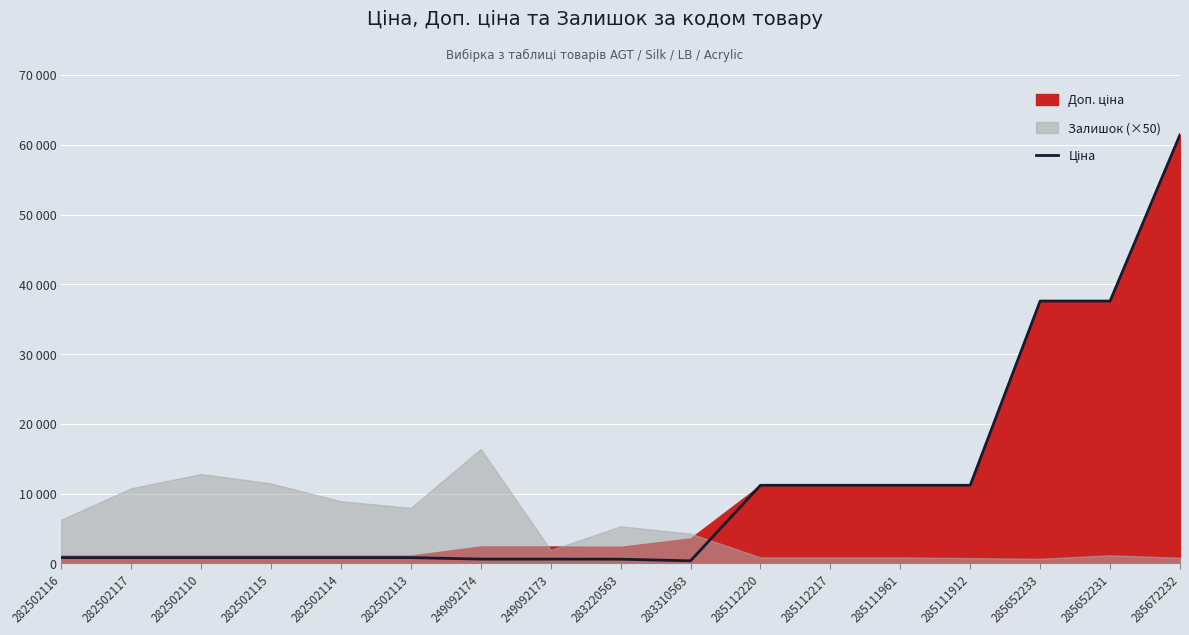

Is it true that the value at 249092173 is 603.7?

True